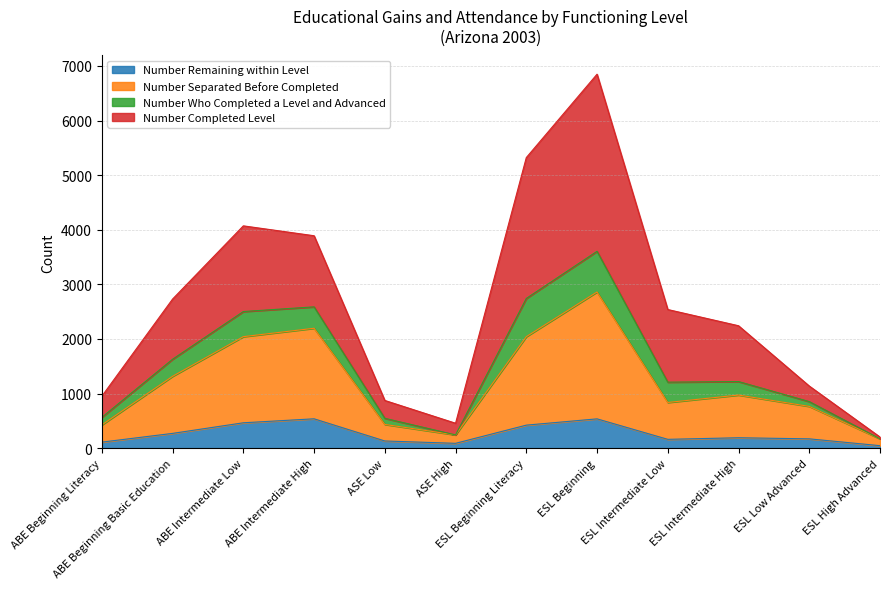

What is the maximum value for Number Remaining within Level?

538